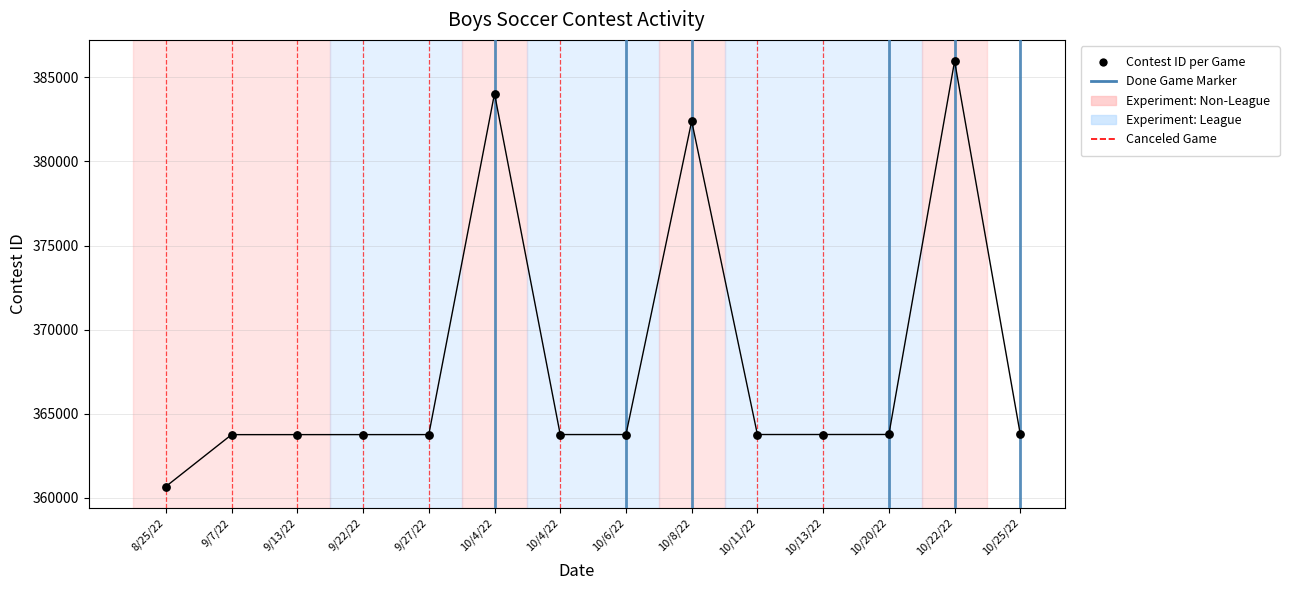

What is the range of Y values (max minus min)?

25286